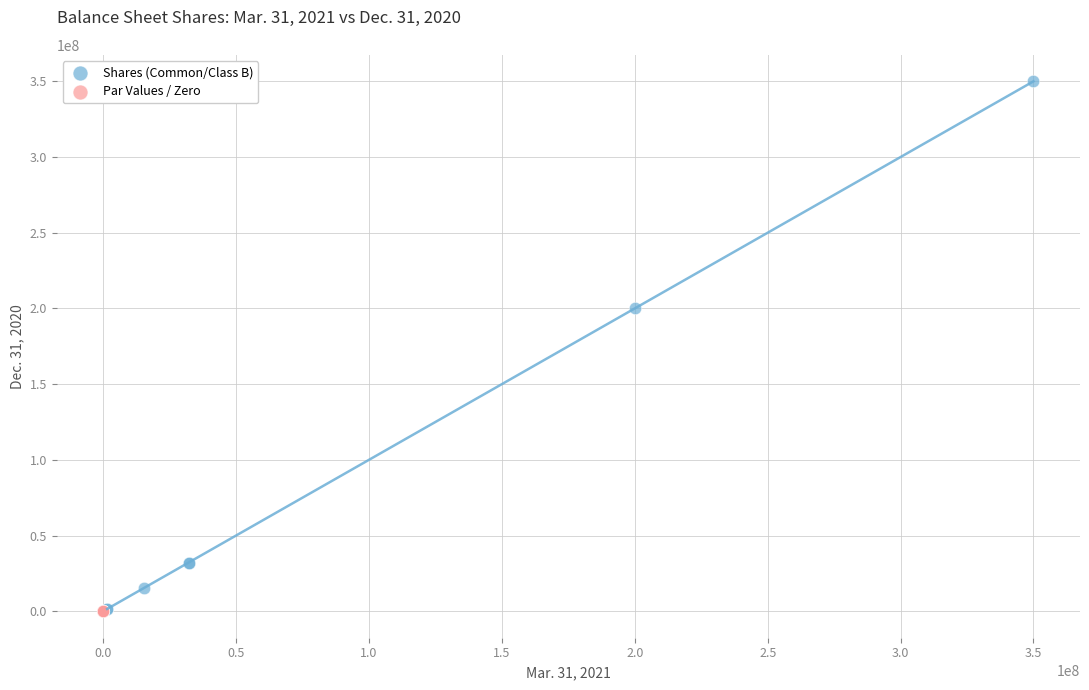

Which series has the largest Y range (max minus min)?

Shares (Common/Class B)